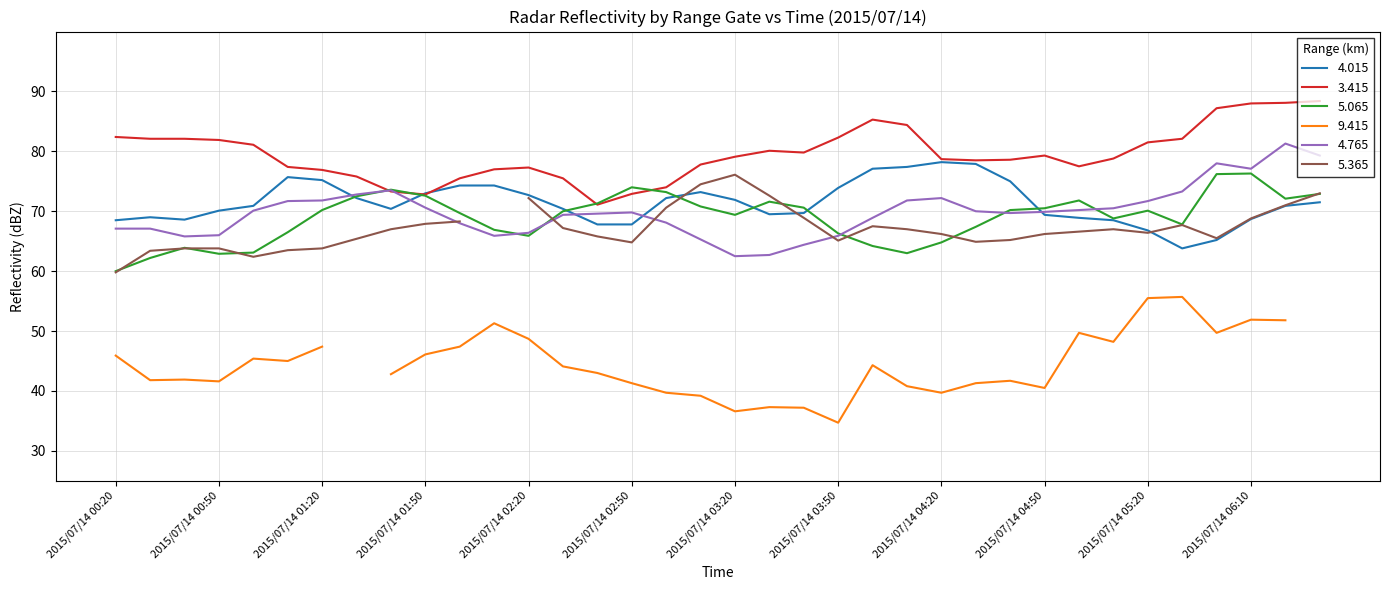

What is the value of the 4.015 point at the 28th from the left?

69.4